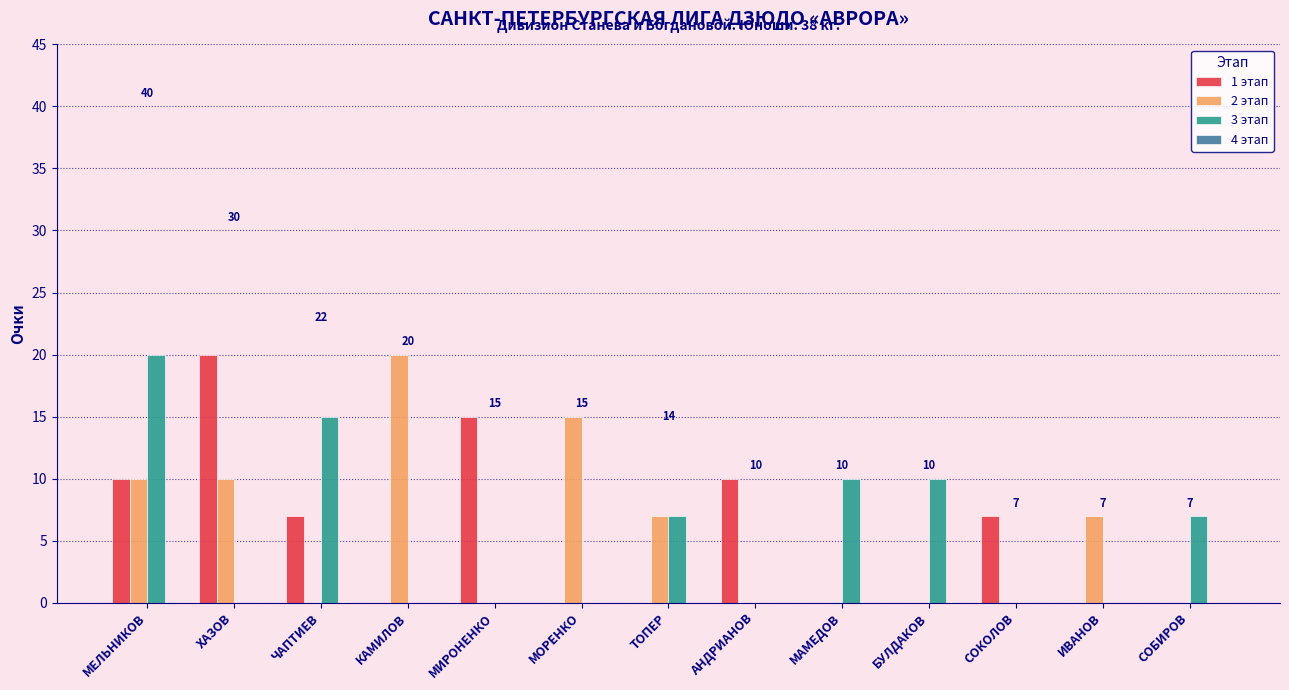

Which series changed the most between МЕЛЬНИКОВ and ХАЗОВ?

3 этап